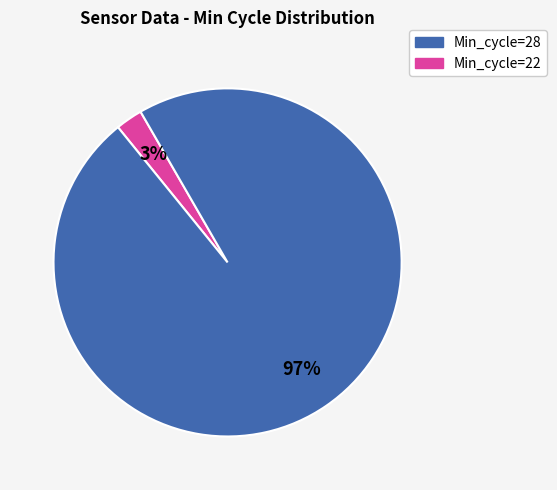

Which category accounts for the majority?

Min_cycle=22